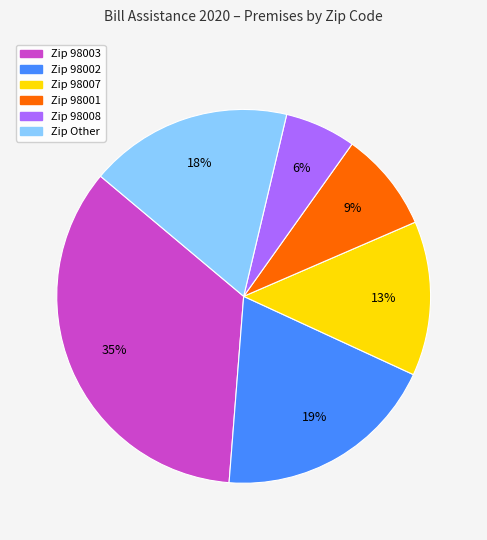

How many segments does this pie chart have?

6